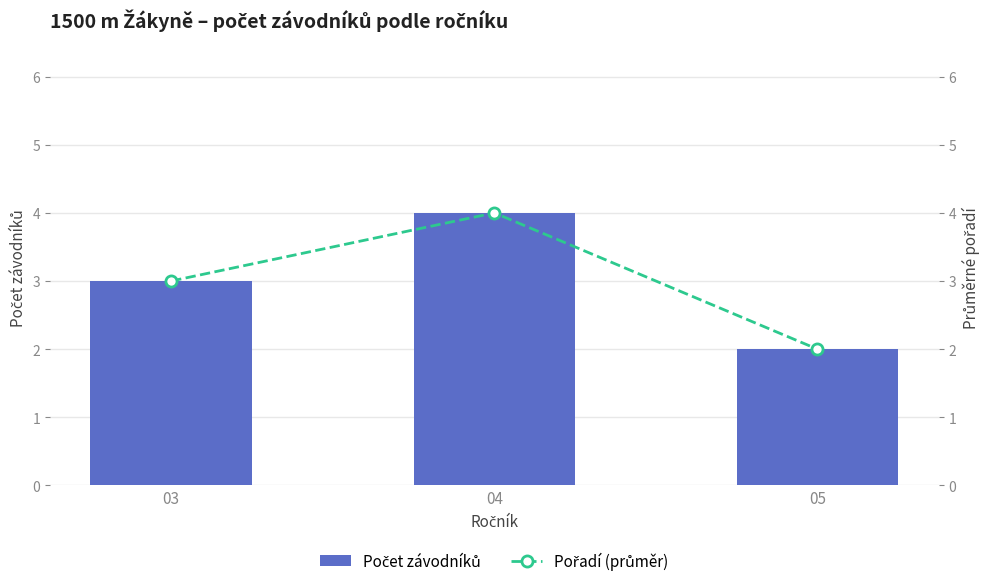

Between 03 and 04, which series saw the biggest shift?

Počet závodníků